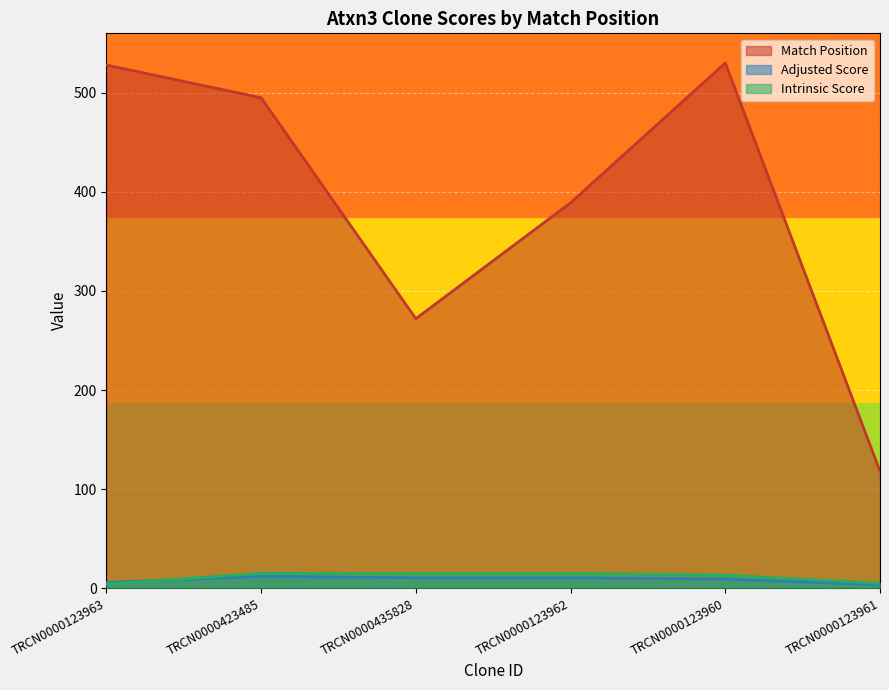

What is the difference between the maximum and second lowest values in the Match Position series?

258.0